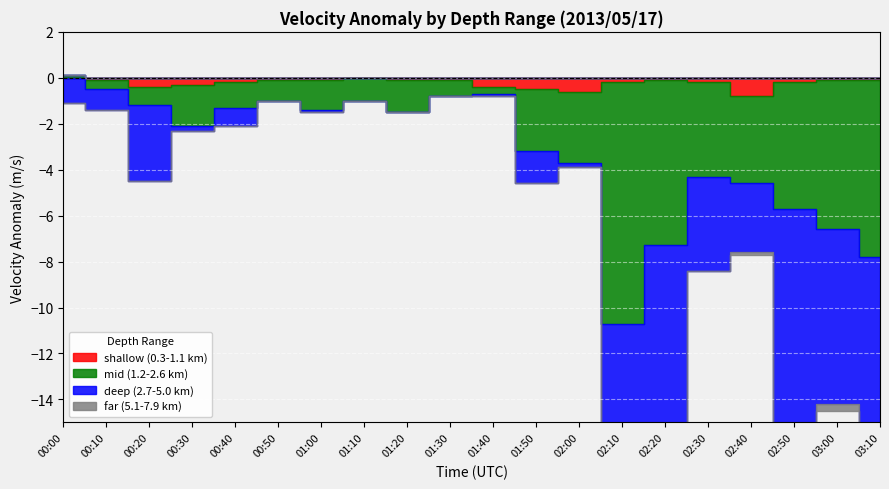

What position from the left is 02:00?

13